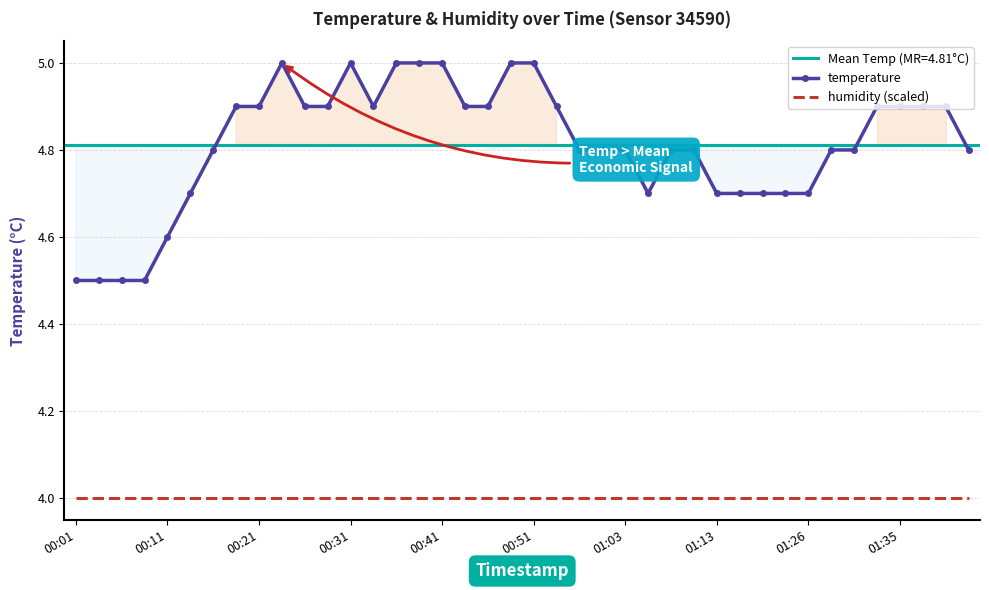

Which series has the widest spread of values?

temperature